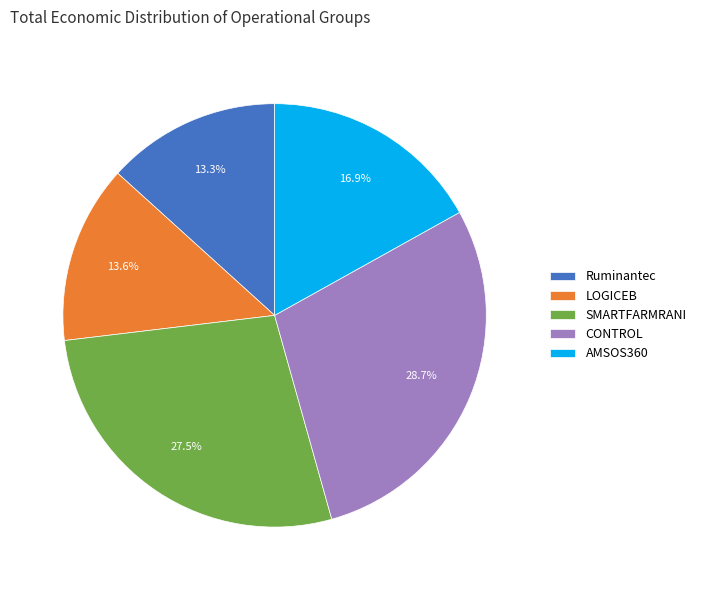

To the nearest percent, what percentage of the pie is LOGICEB?

14%